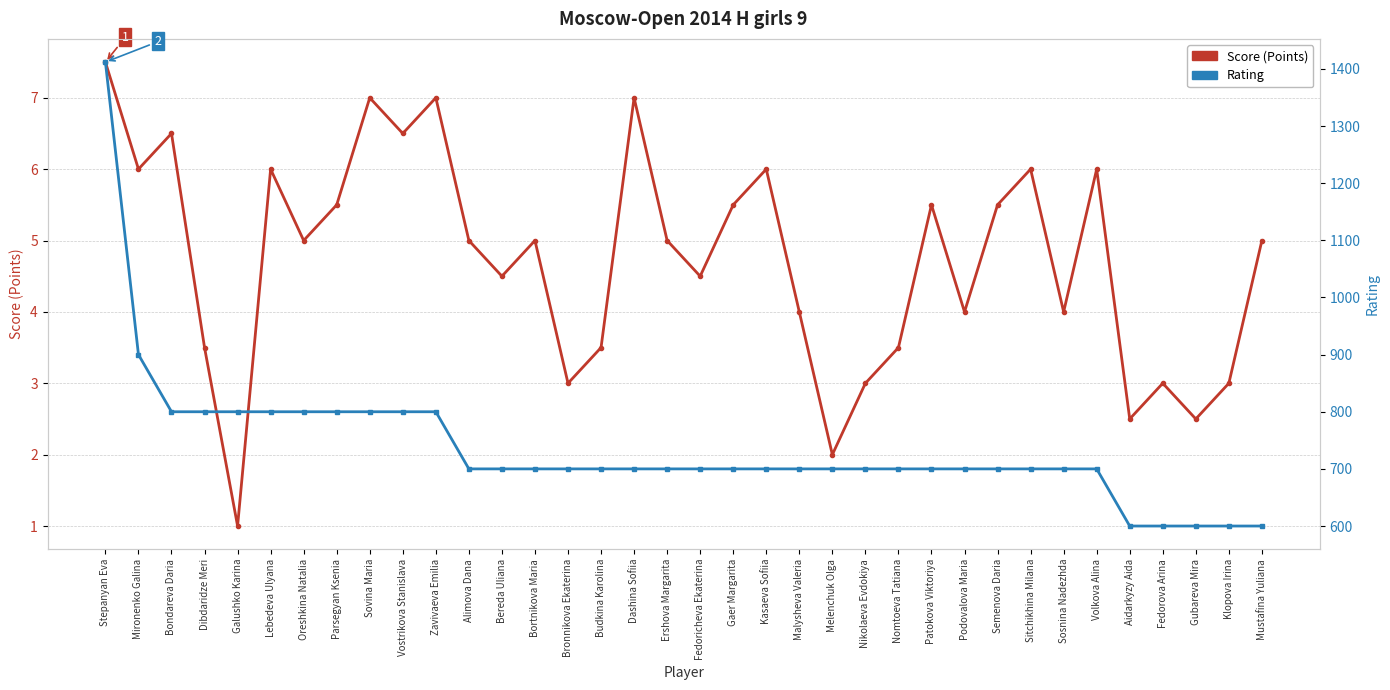

At which category is the sum across all series the highest?

Stepanyan Eva